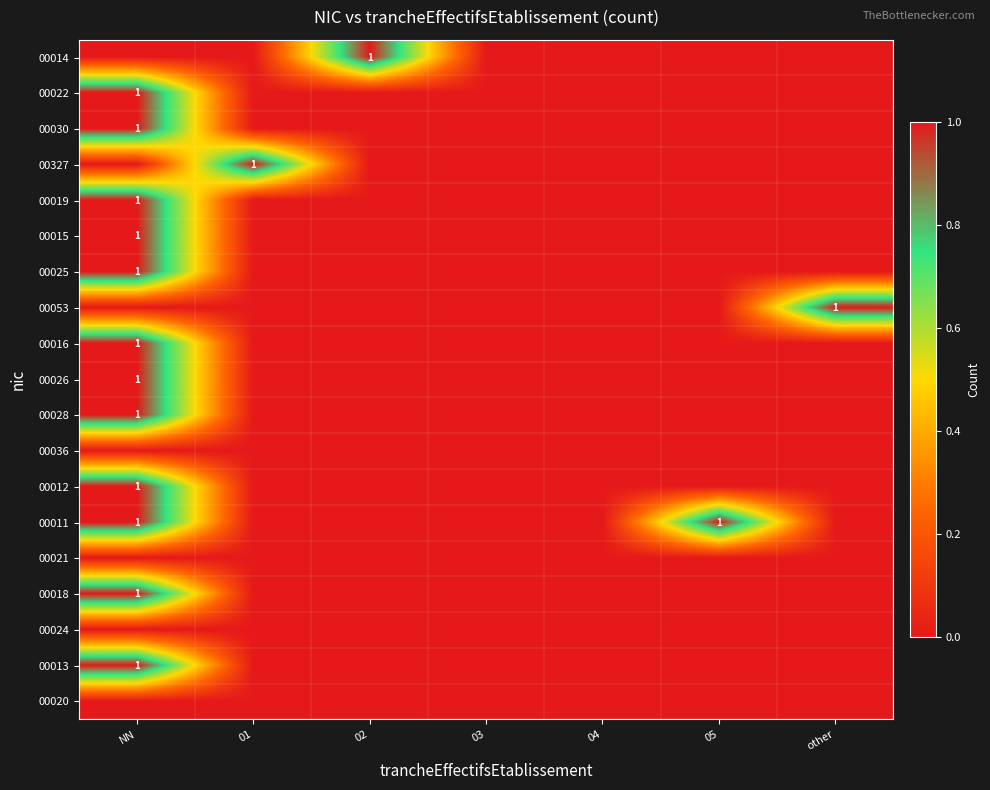

Count the number of categories in the chart.

7